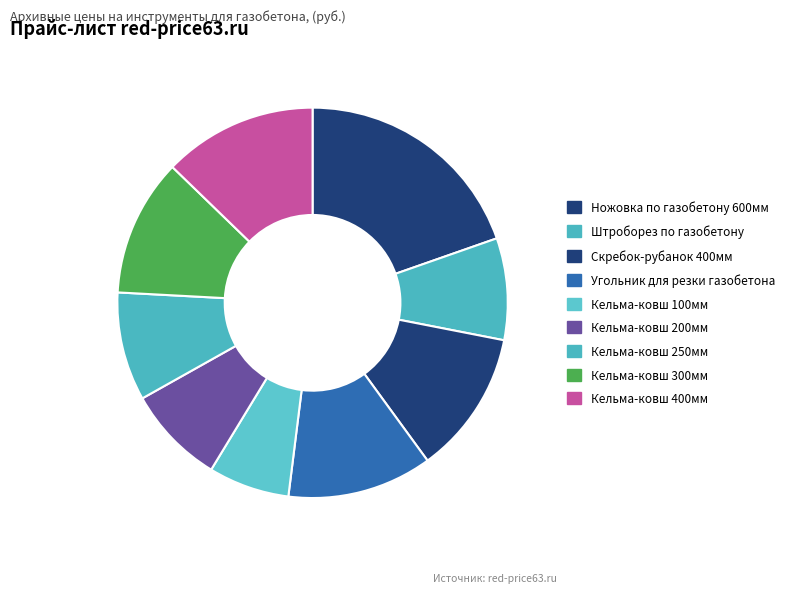

Is it true that Штроборез по газобетону is 8% of the pie?

True